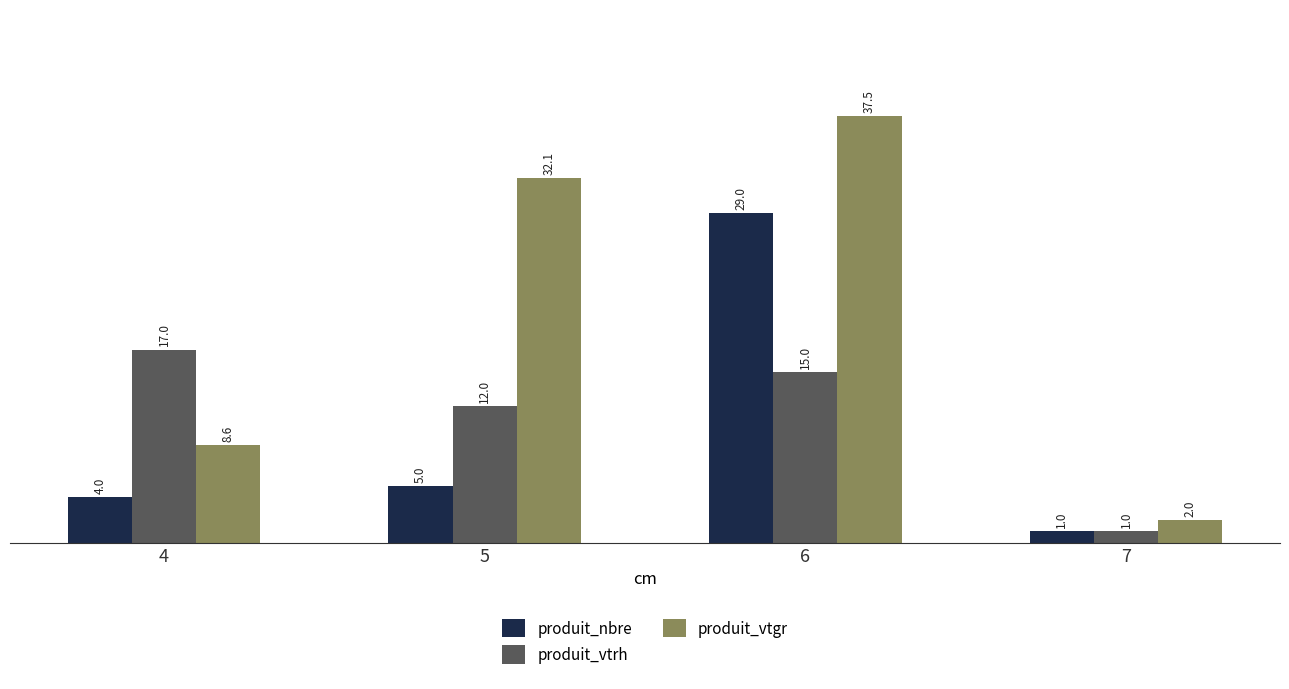

Is the value of produit_nbre at 5 greater than the value of produit_vtrh at 5?

No